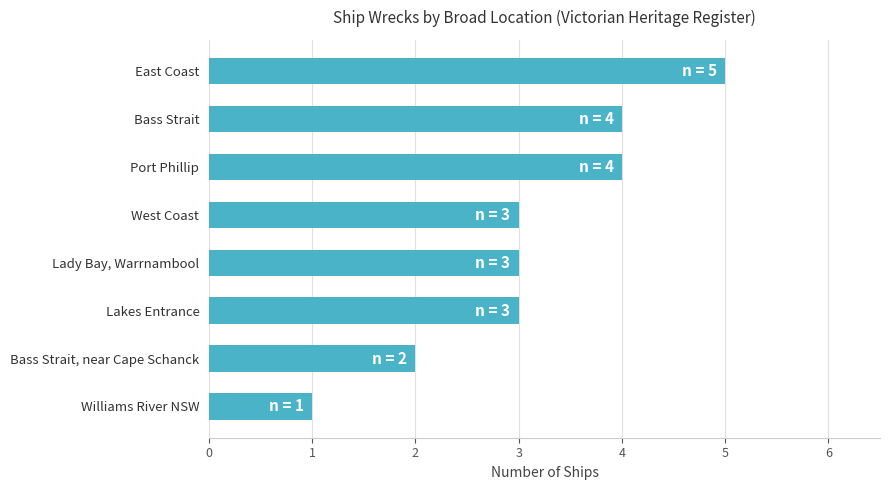

Which has a higher value, Bass Strait, near Cape Schanck or Bass Strait?

Bass Strait